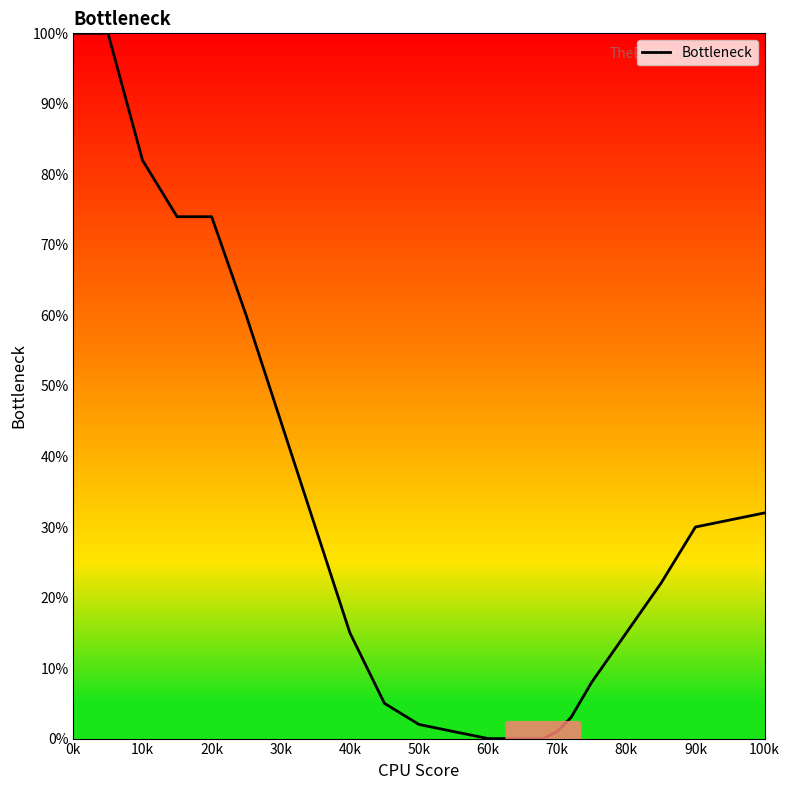

What is the difference between the maximum and minimum values?

100